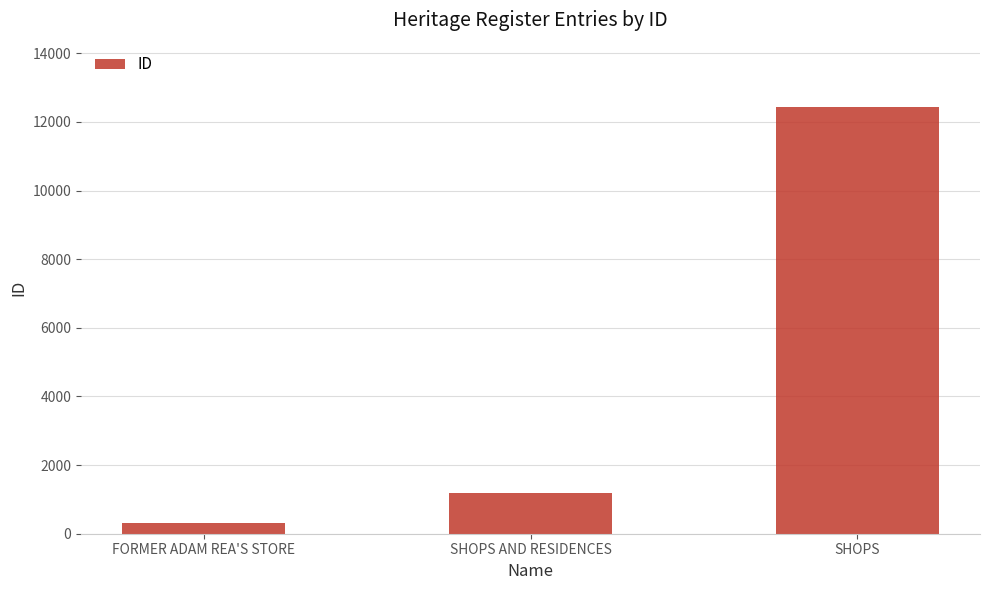

Which has a higher value, SHOPS AND RESIDENCES or FORMER ADAM REA'S STORE?

SHOPS AND RESIDENCES